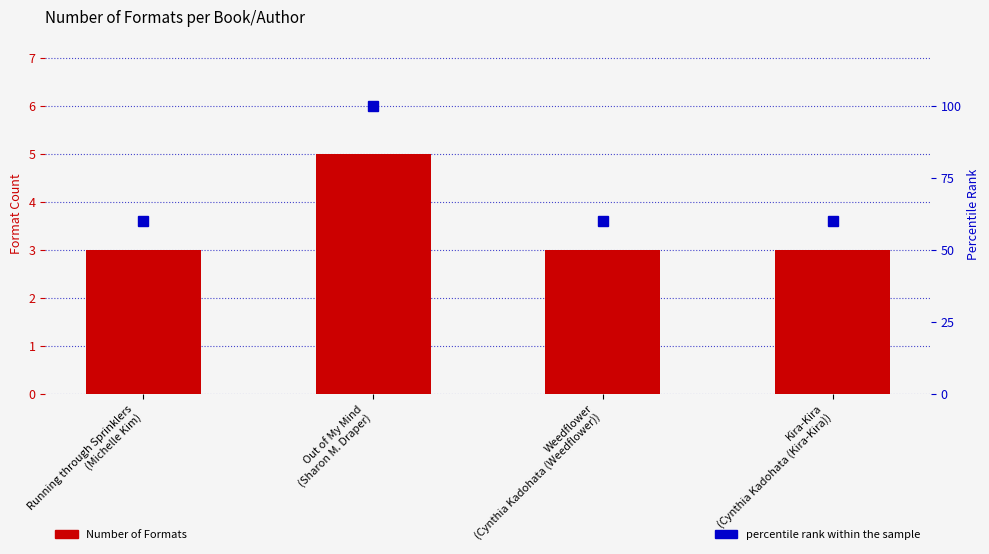

Are the bars horizontal?

No